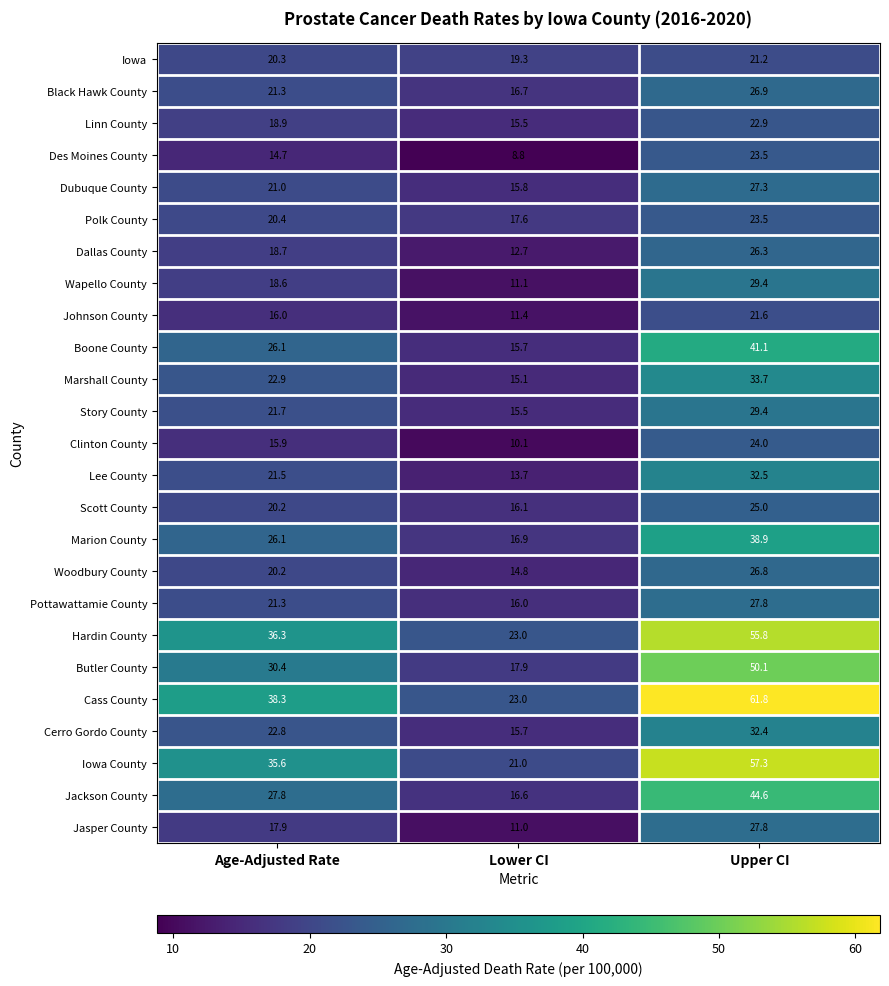

Between Age-Adjusted Rate and Lower CI, which series saw the biggest shift?

Cass County